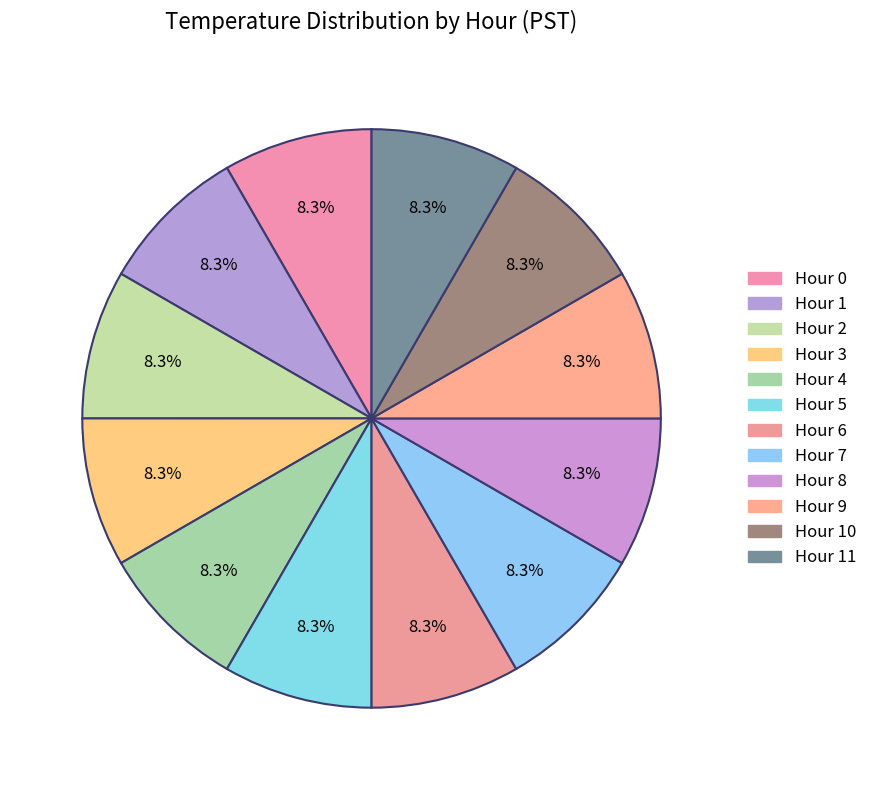

How many segments does this pie chart have?

12